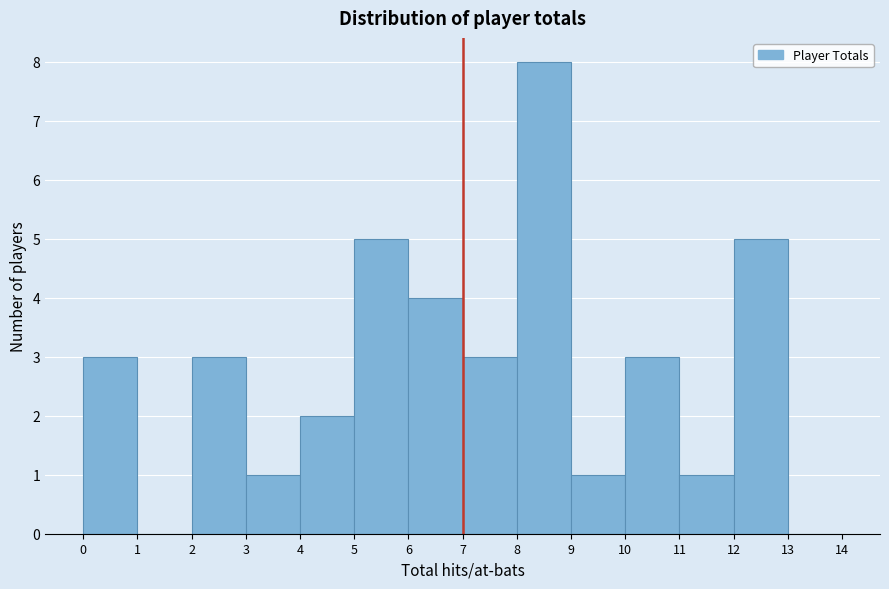

Reading left to right, list every bar in this chart as the range it spans on the x-axis followed by its height. The values are not printed on the chart, so give them approximately, as read against the axis.

0 to 1: 3
1 to 2: 0
2 to 3: 3
3 to 4: 1
4 to 5: 2
5 to 6: 5
6 to 7: 4
7 to 8: 3
8 to 9: 8
9 to 10: 1
10 to 11: 3
11 to 12: 1
12 to 13: 5
13 to 14: 0